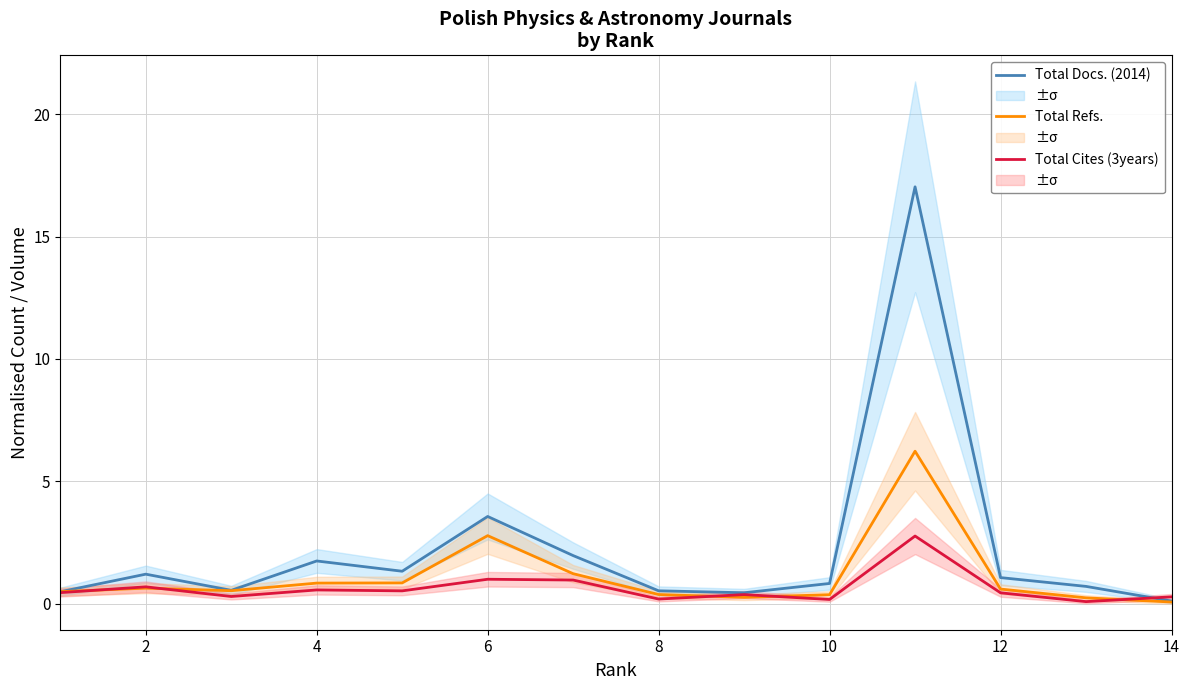

How many lines are shown in the chart?

3